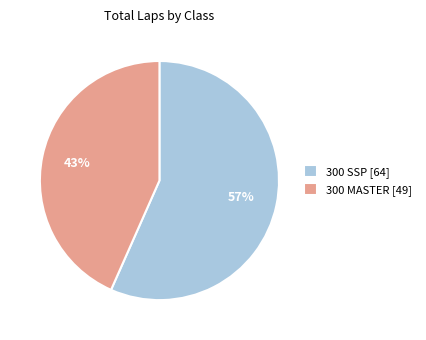

Which has a higher value, 300 MASTER [49] or 300 SSP [64]?

300 SSP [64]